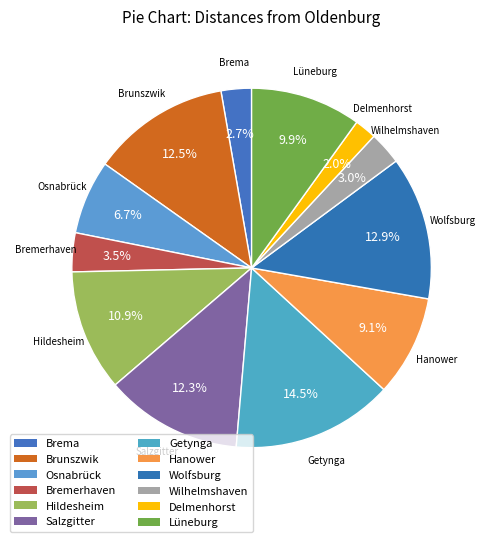

What percentage is the Hildesheim slice, to the nearest percent?

11%